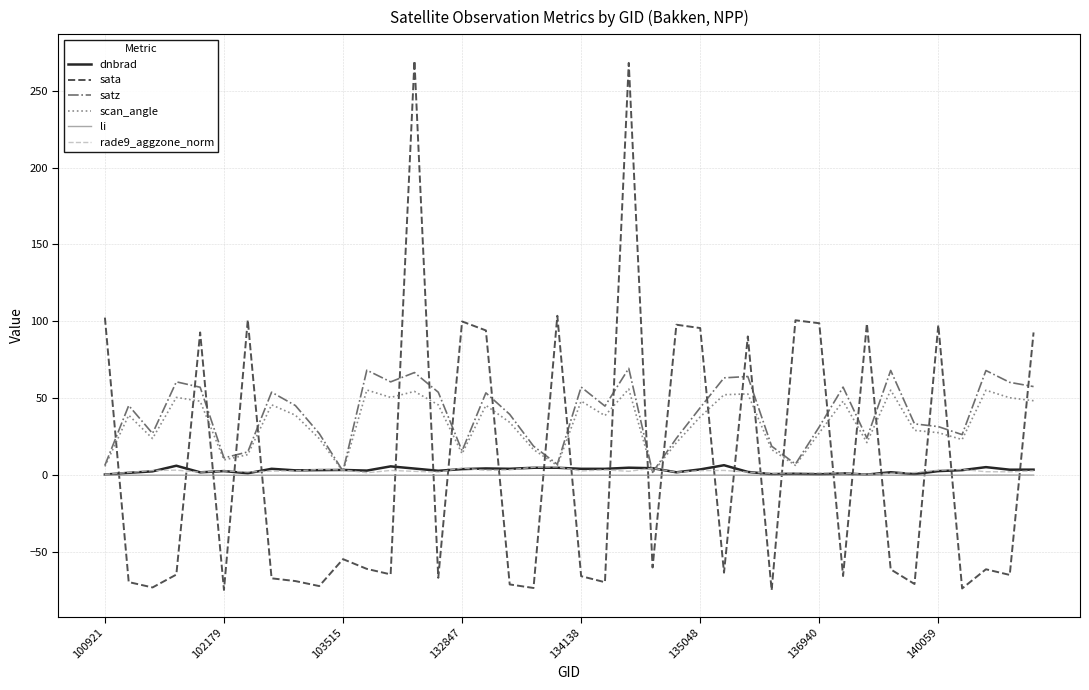

Which series has the widest spread of values?

sata